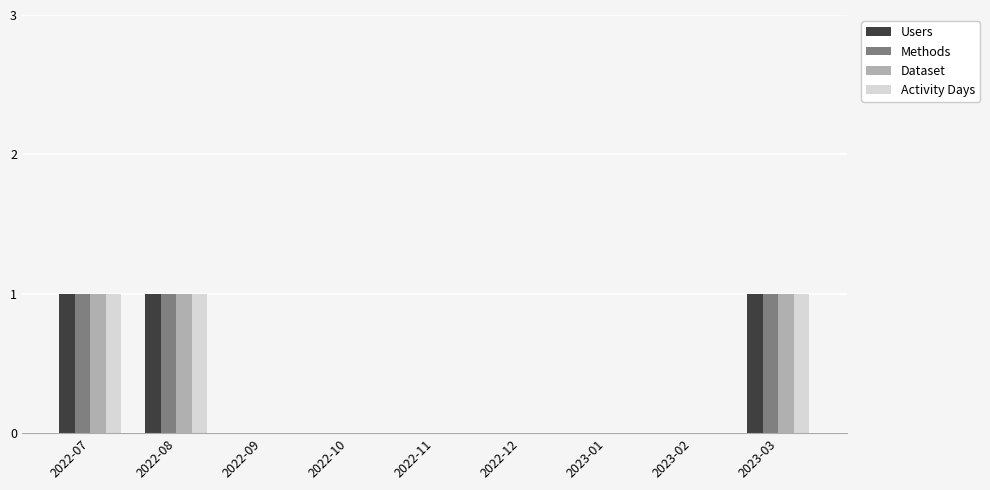

True or false: Methods has a value of 0 at 2022-12.

True